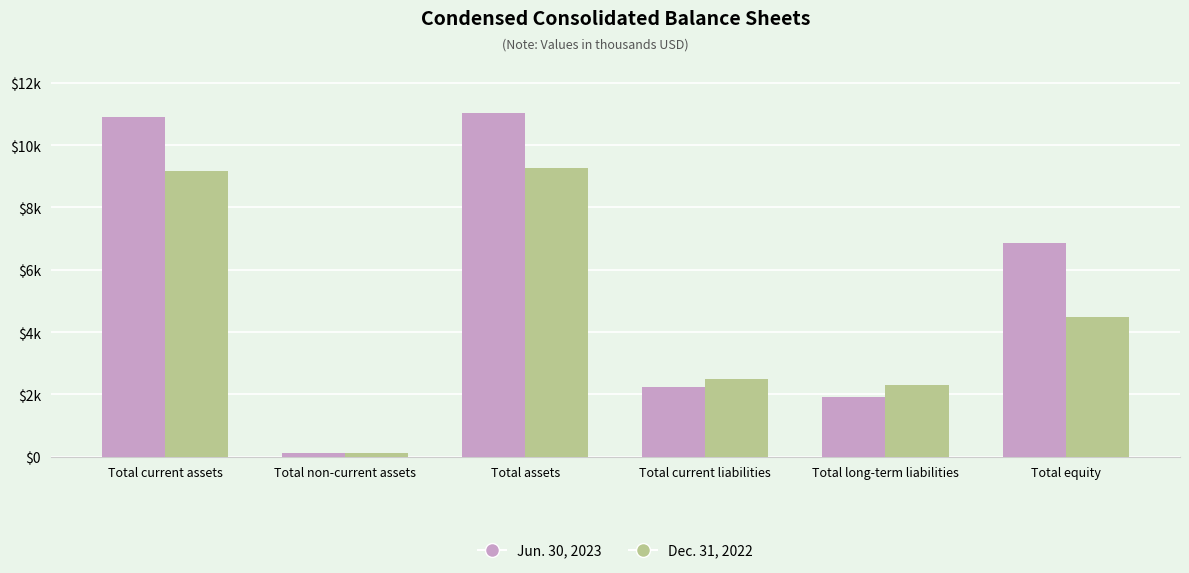

What is the lowest value of the Dec. 31, 2022 series?

126